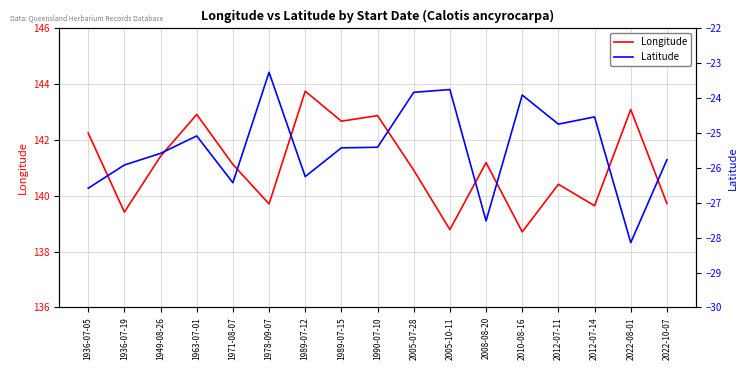

Rank the series by their average value, from lowest to highest.

Latitude, Longitude